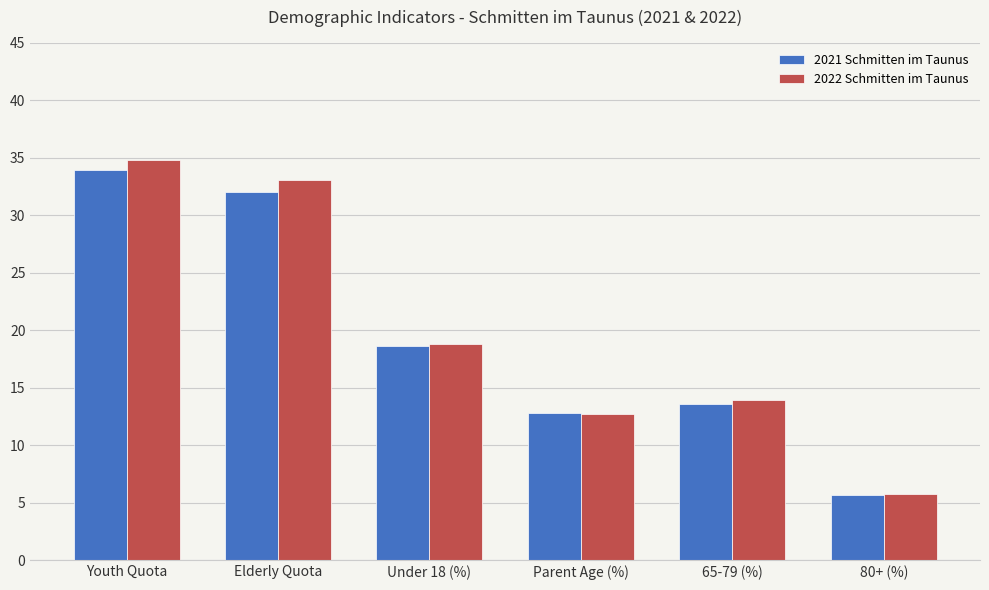

What is the average value of the 2021 Schmitten im Taunus series?

19.4